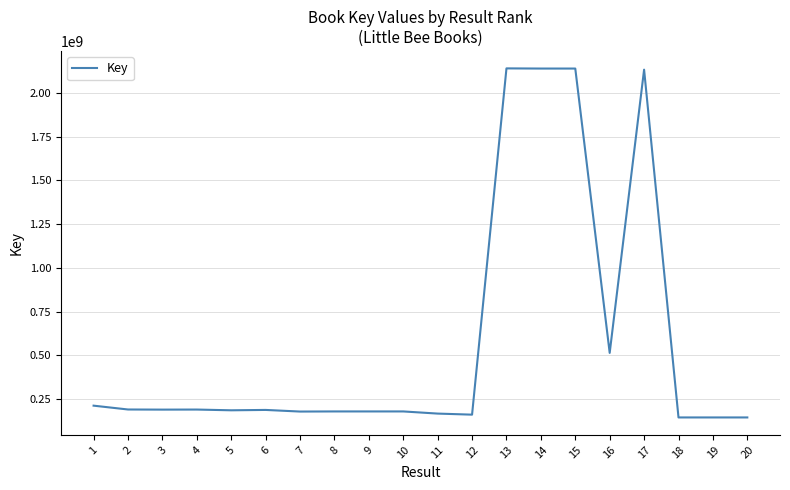

What is the sum of all values?

11713576832